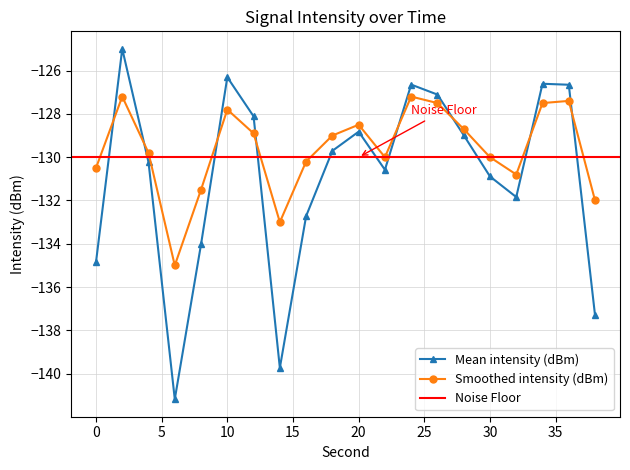

Does the chart have visible grid lines?

Yes